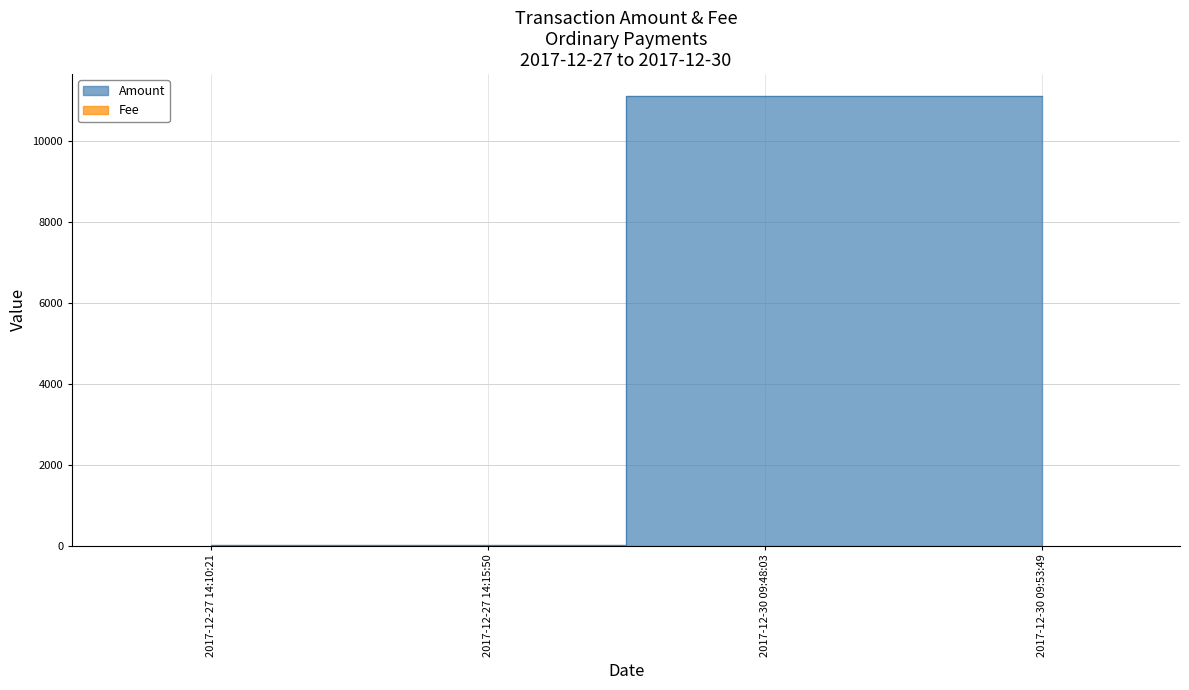

What is the maximum value shown in the chart?

11090